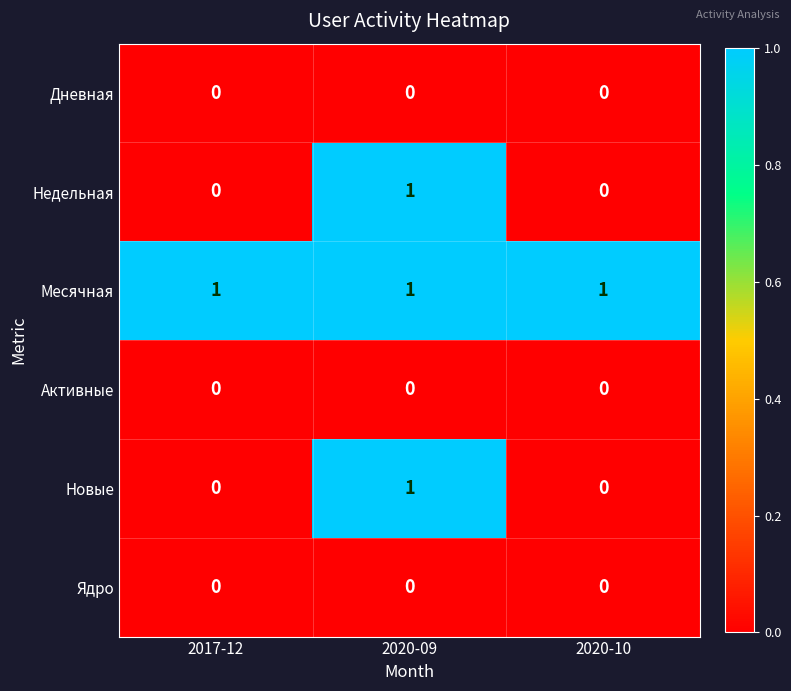

What is the maximum value shown in the chart?

1